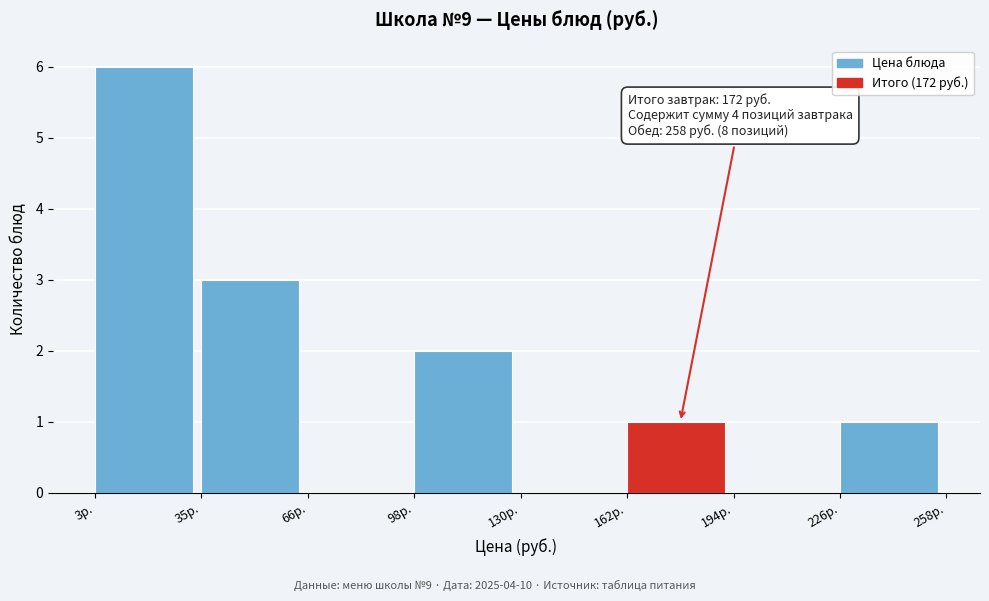

Which range on the x-axis has the tallest bar?

5 to 35